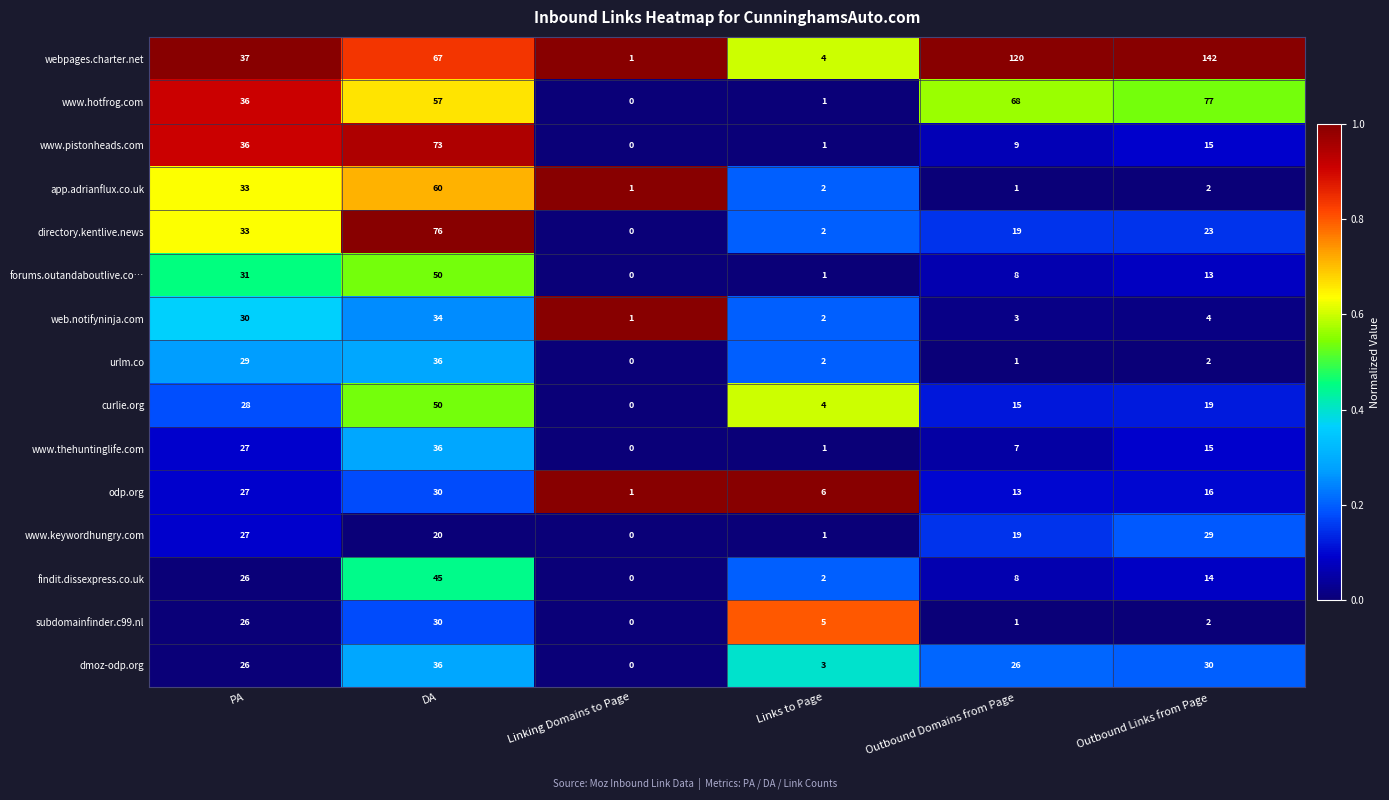

What is the maximum value shown in the chart?

142